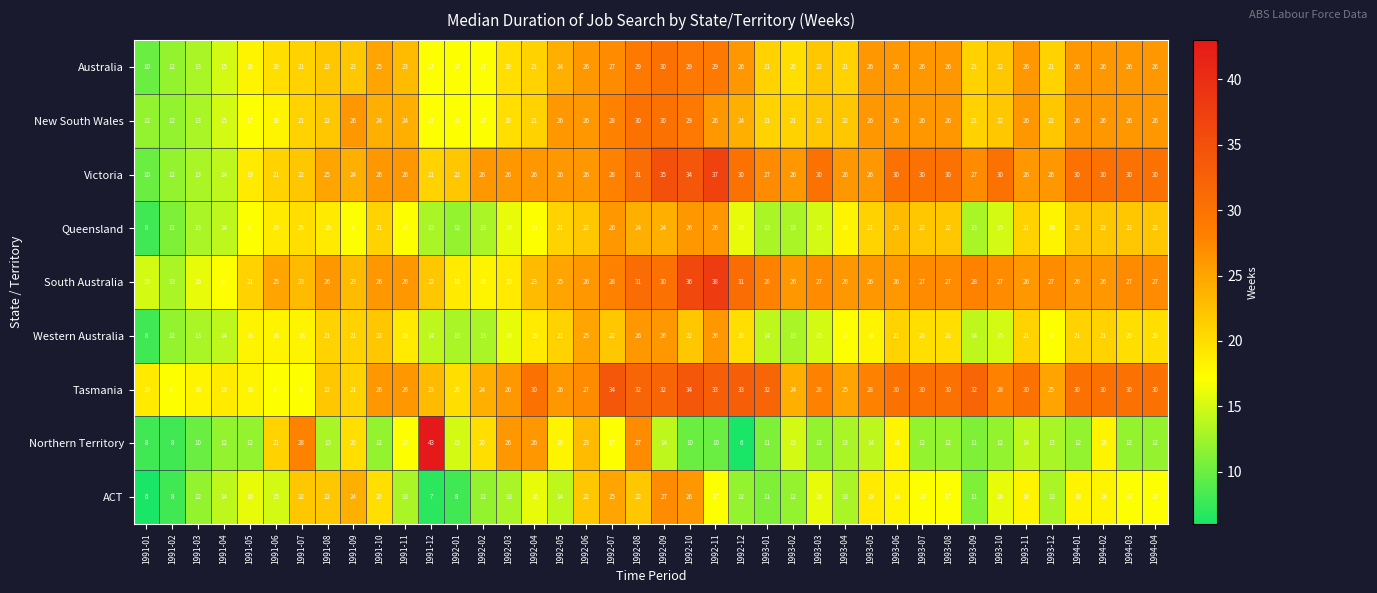

True or false: Western Australia has a value of 32 at 1994-01.

False